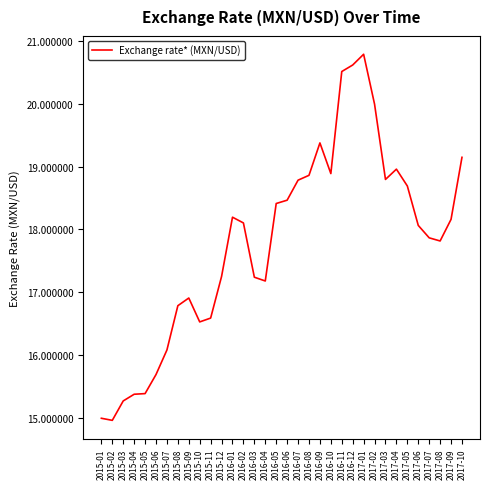

What position from the left is 2017-10?

34